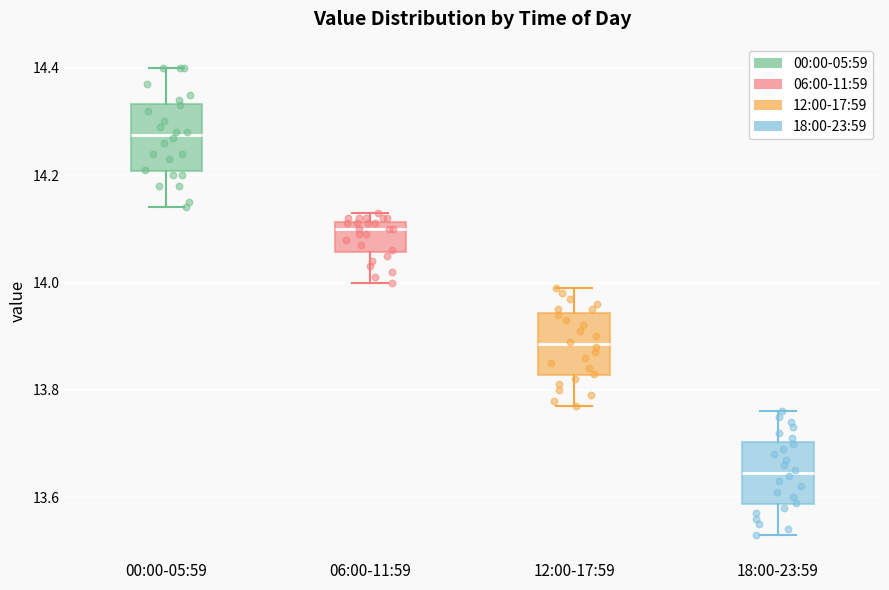

Reading left to right, transcribe this box plot: for each box, give where its median line is, the range the box spans, and where its two whiskers end, as read against the y-axis. The values are not printed on the chart, so give them approximately, as read against the axis.

00:00-05:59: median 14.28, box 14.20 to 14.34, whiskers 14.14 to 14.40
06:00-11:59: median 14.10, box 14.06 to 14.12, whiskers 14.00 to 14.14
12:00-17:59: median 13.88, box 13.82 to 13.94, whiskers 13.78 to 14.00
18:00-23:59: median 13.64, box 13.58 to 13.70, whiskers 13.54 to 13.76